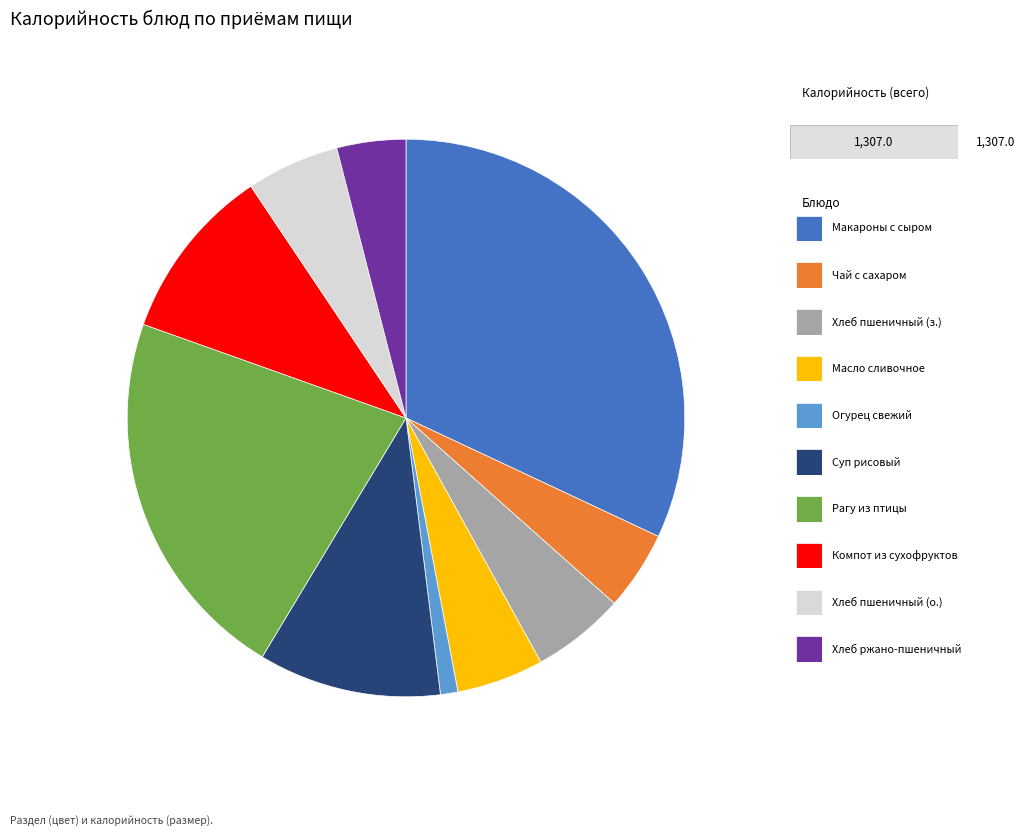

Does any single category account for the majority?

No